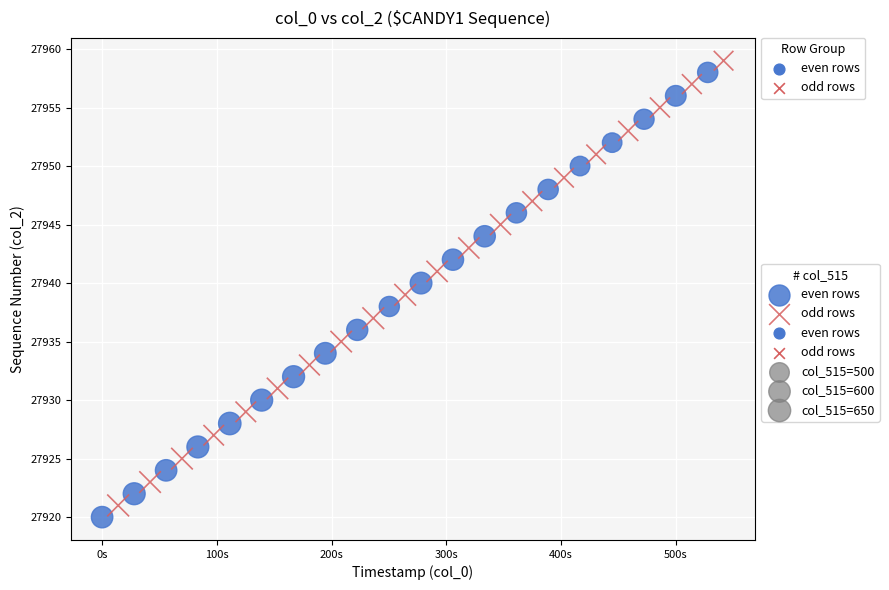

Which series contains the highest Y value?

odd rows